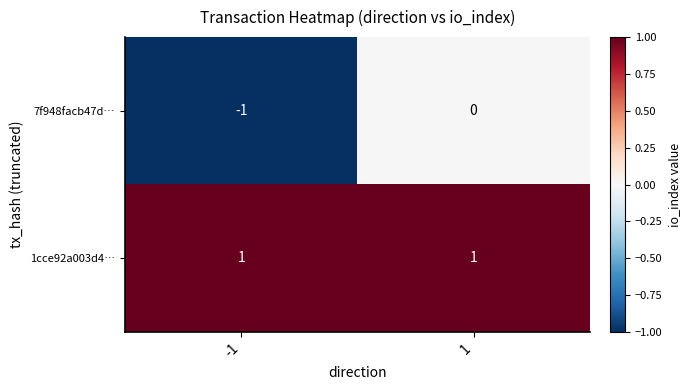

Is it true that 1cce92a003d4… equals 1 at -1?

True